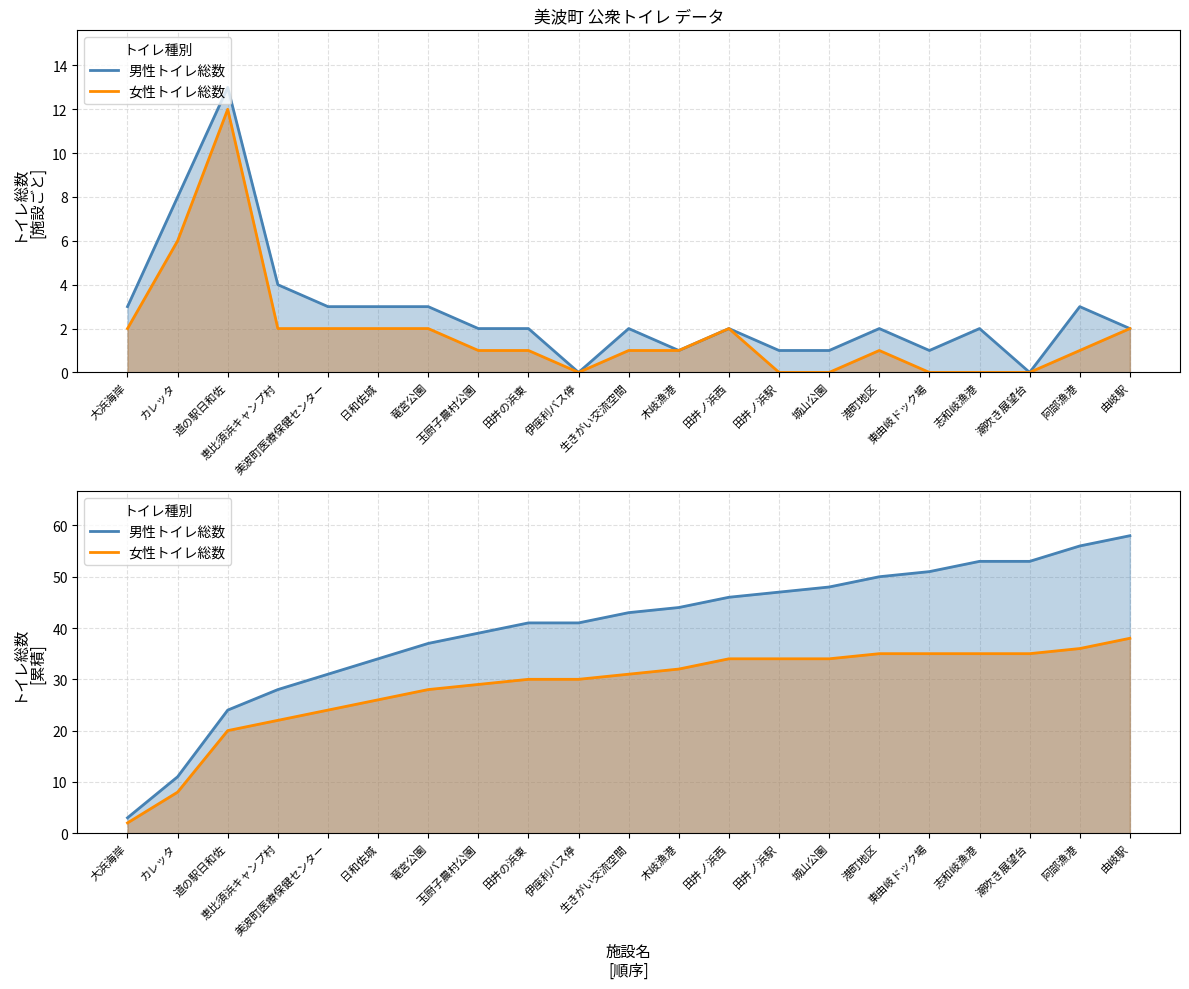

What are all the series names shown in the legend?

男性トイレ総数, 女性トイレ総数